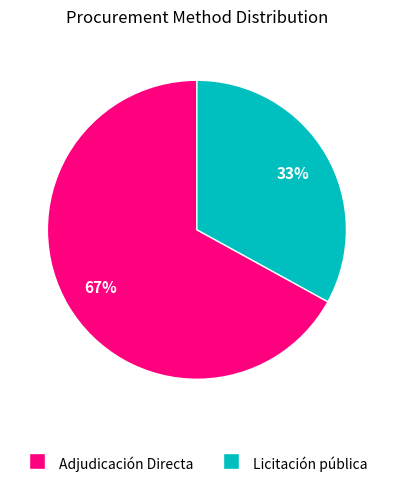

Which slice is the smallest?

Licitación pública